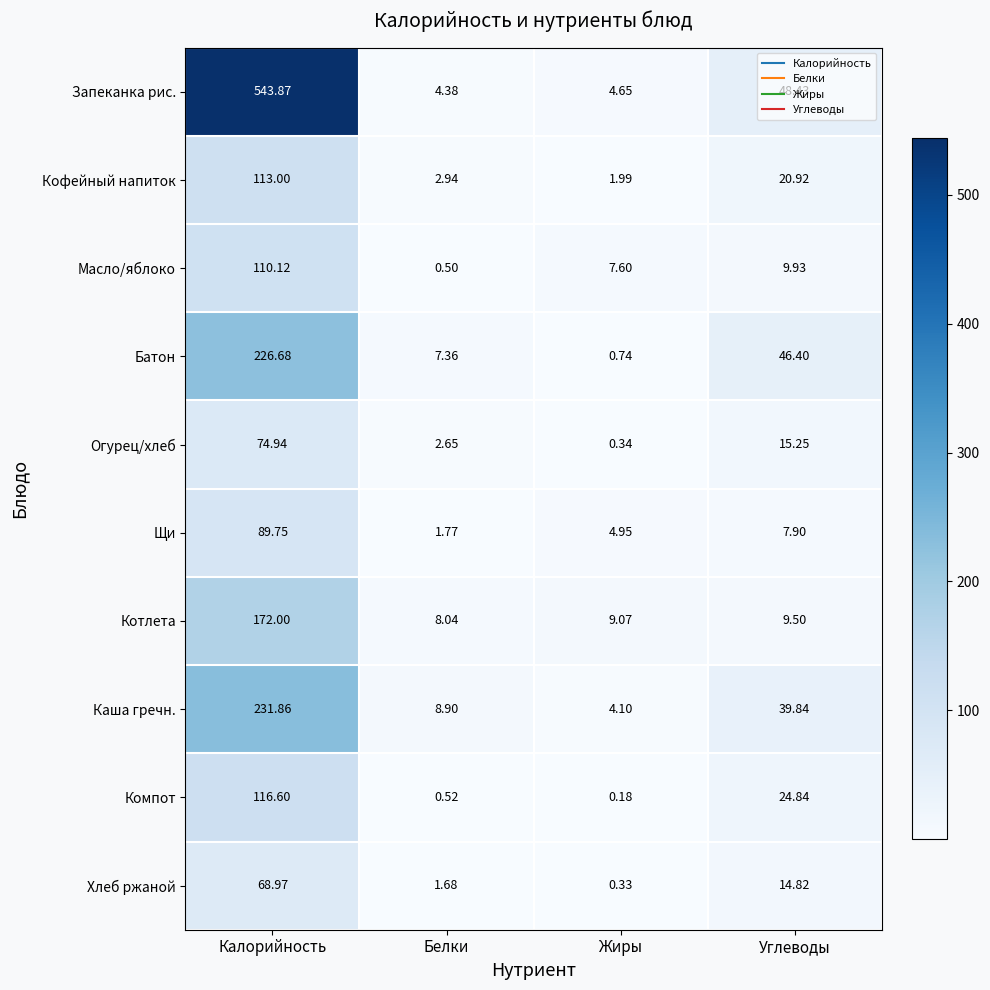

Where does the Хлеб ржаной series first go above 14?

Калорийность